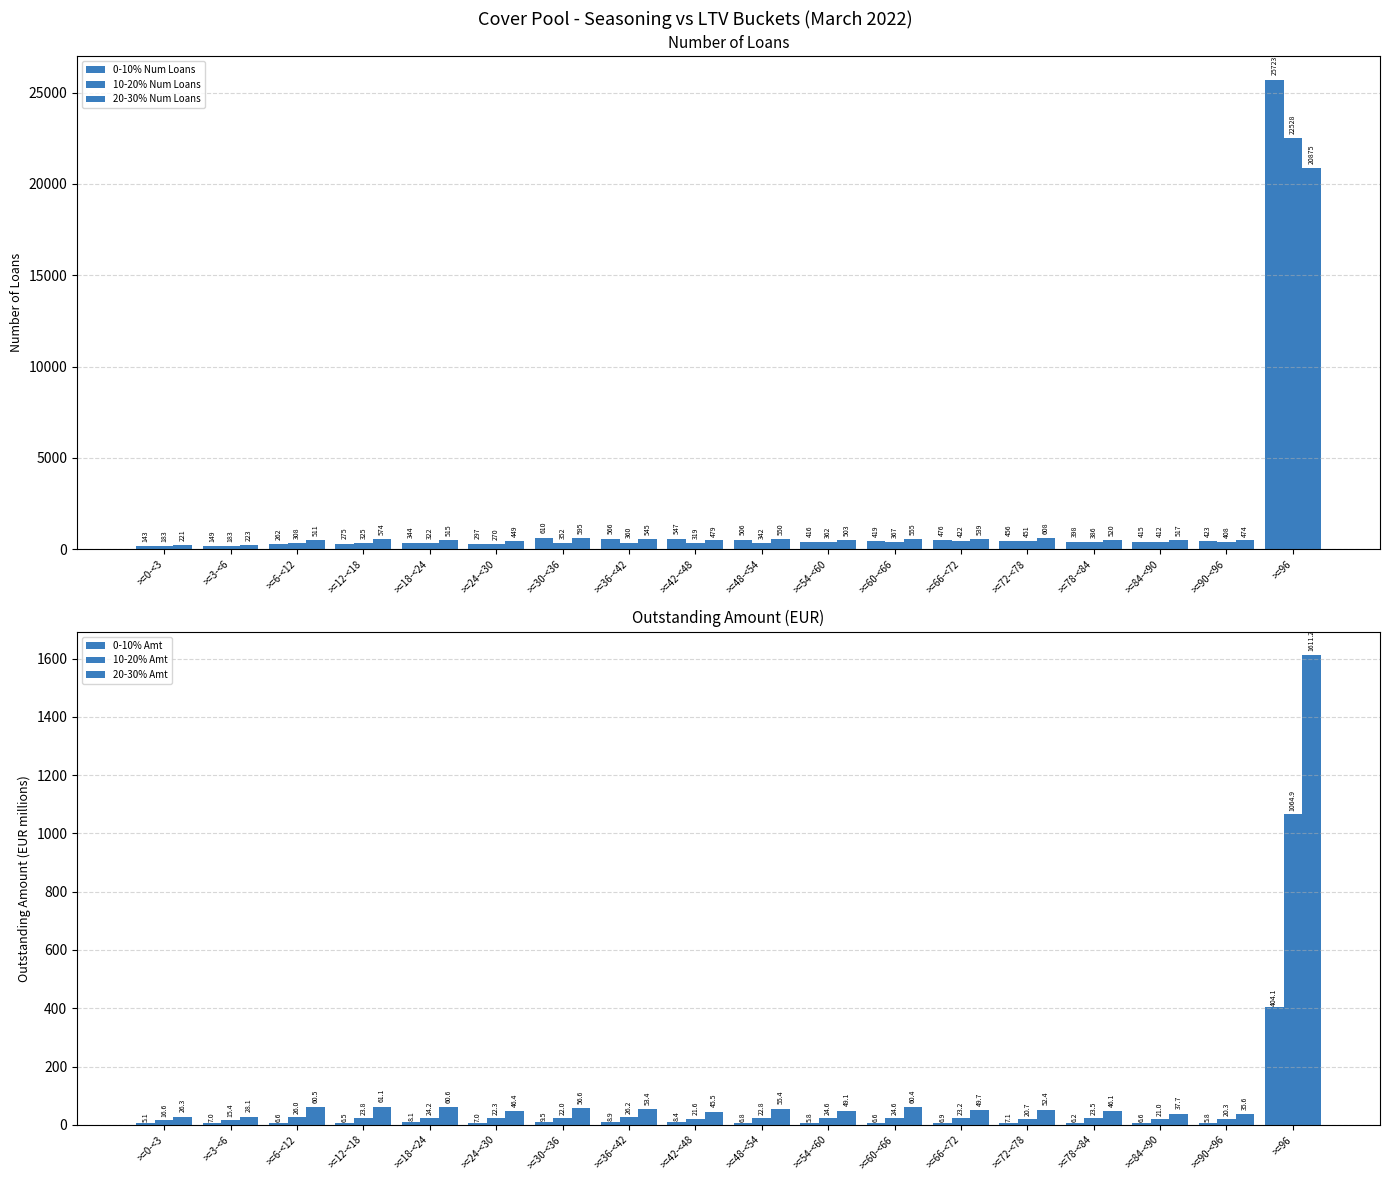

Where does the 0-10% Num Loans series first go above 419?

>=30-<36